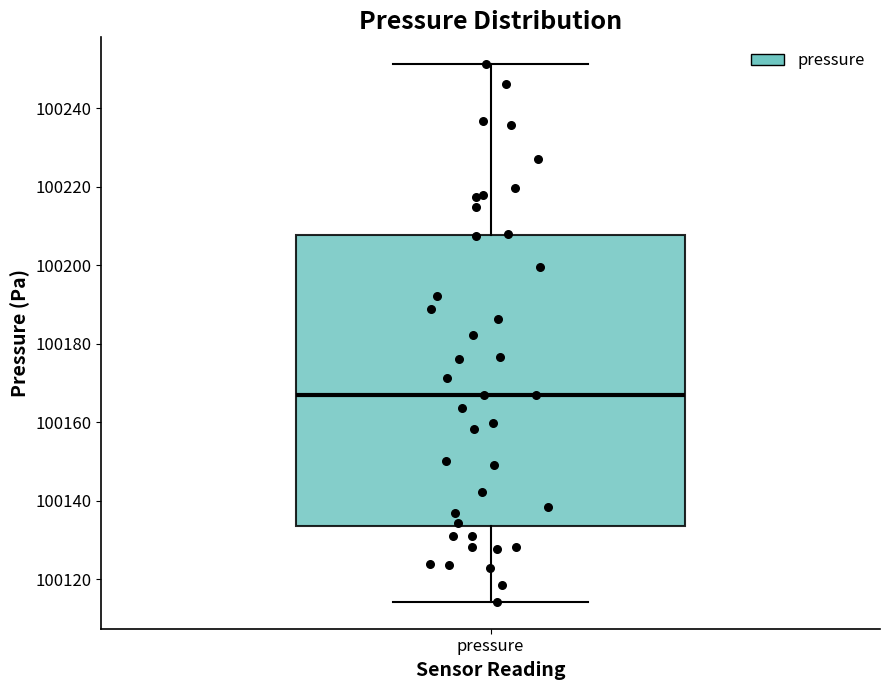

Read this box plot against the y-axis: the position of the median line, the range covered by the box, and the ends of both whiskers. The values are not printed on the chart, so give them approximately, as read against the axis.

median 100166, box 100134 to 100208, whiskers 100114 to 100252